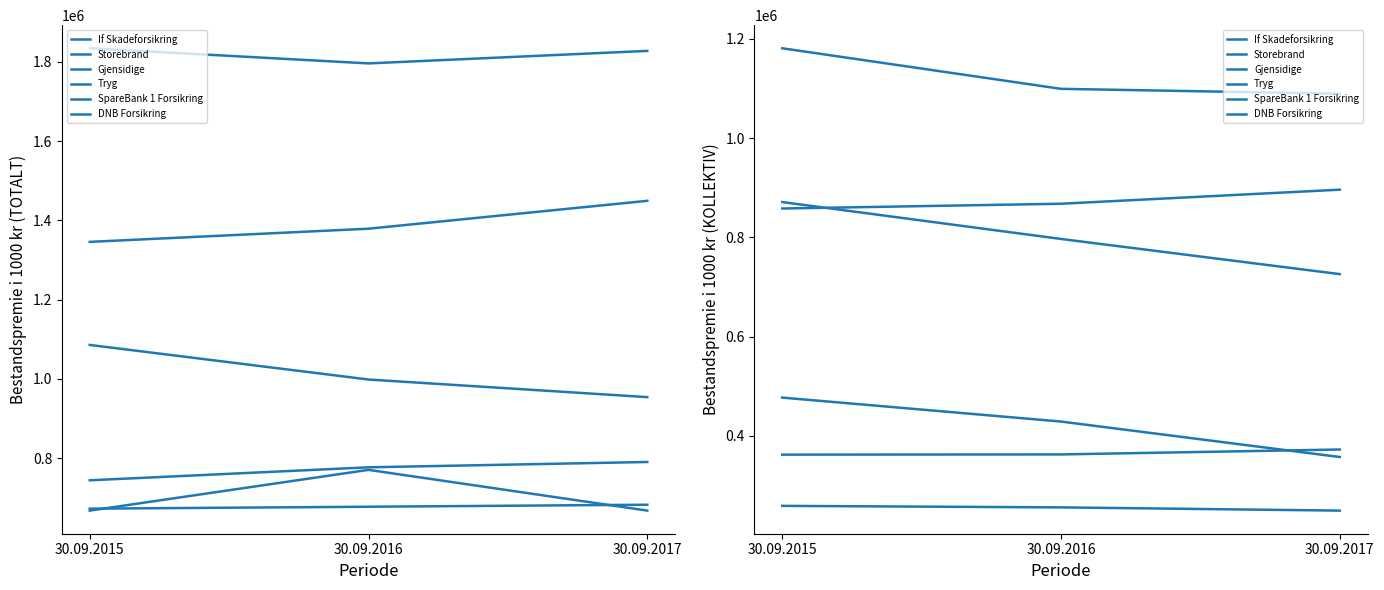

Between 30.09.2015 and 30.09.2016, which series saw the biggest shift?

Gjensidige